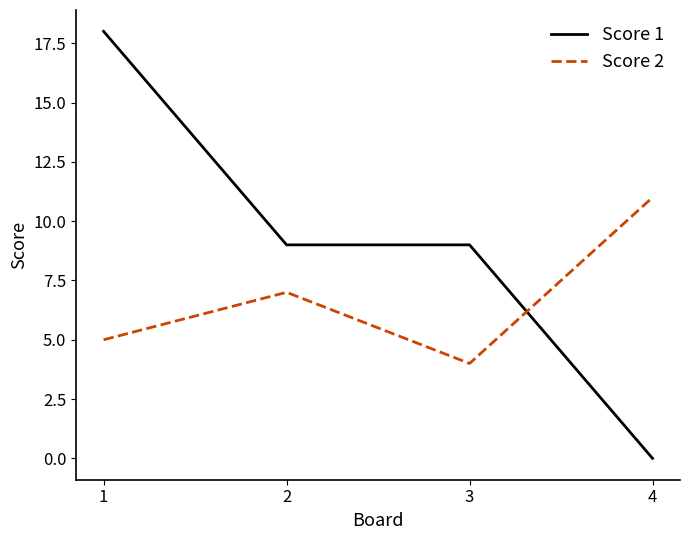

True or false: Score 1 and Score 2 cross at least once.

True